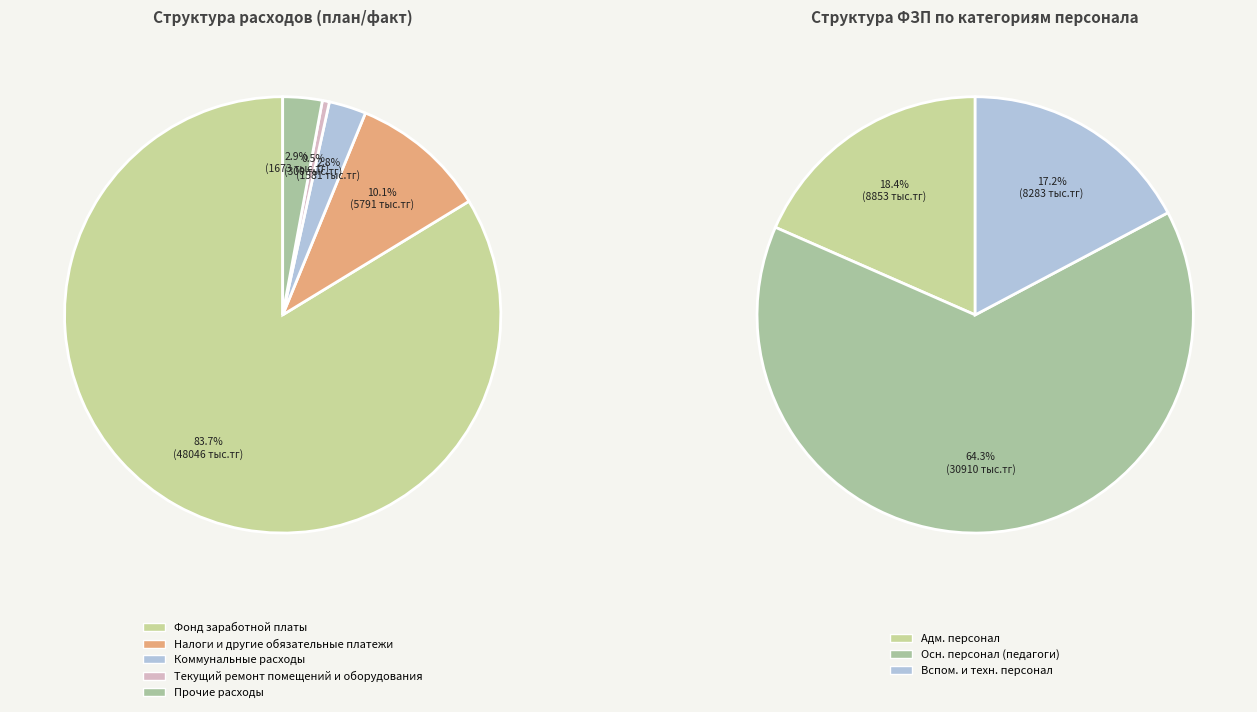

Does Коммунальные расходы account for over 50% of the chart?

No